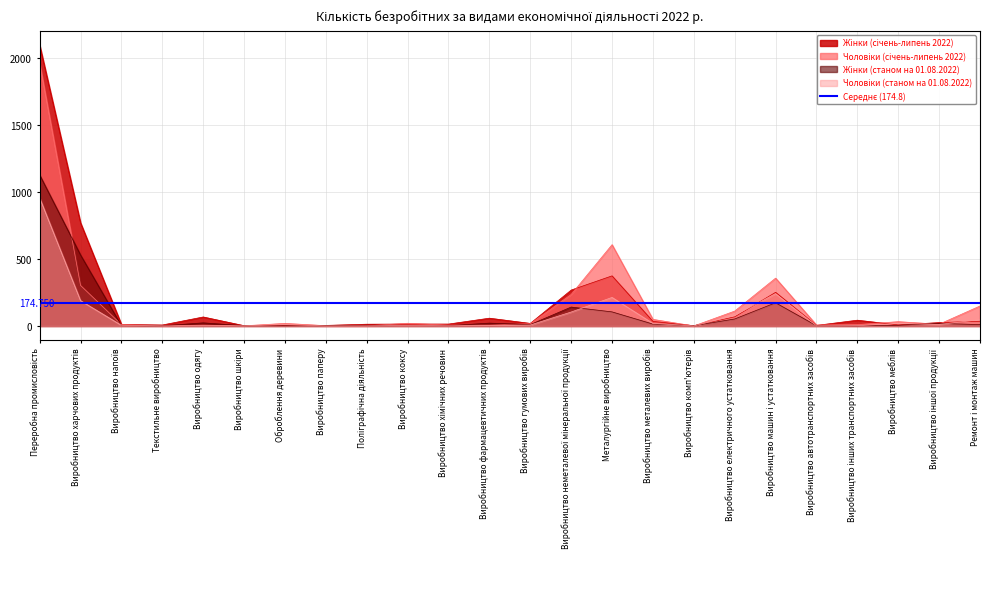

How many data points does each series have?

24